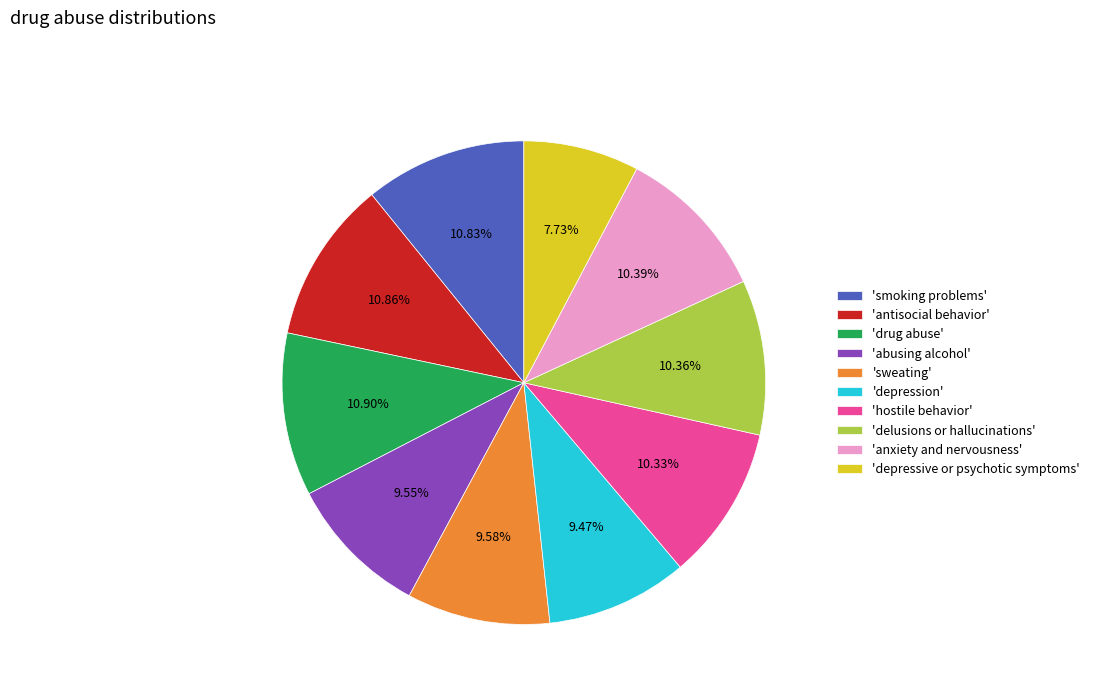

Do 'drug abuse' and 'antisocial behavior' together represent more than half of the pie?

No